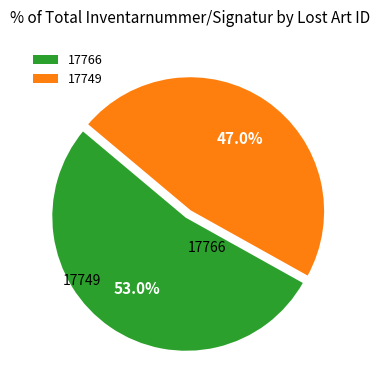

Do 17749 and 17766 together represent more than half of the pie?

Yes